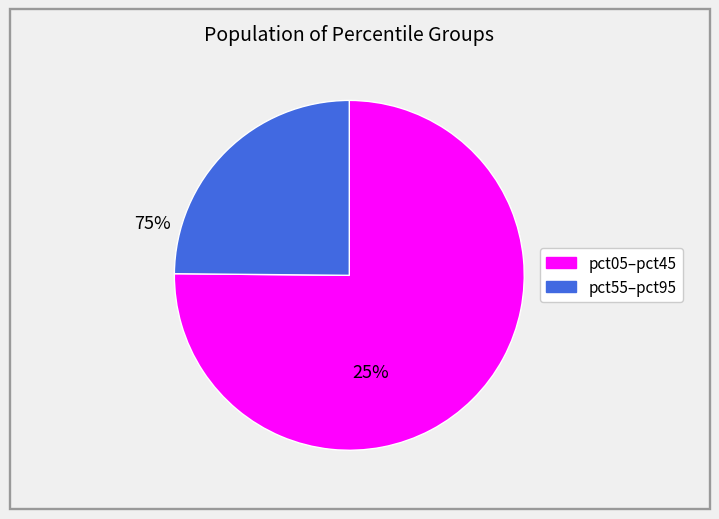

Is there any slice that represents more than half of the pie?

Yes